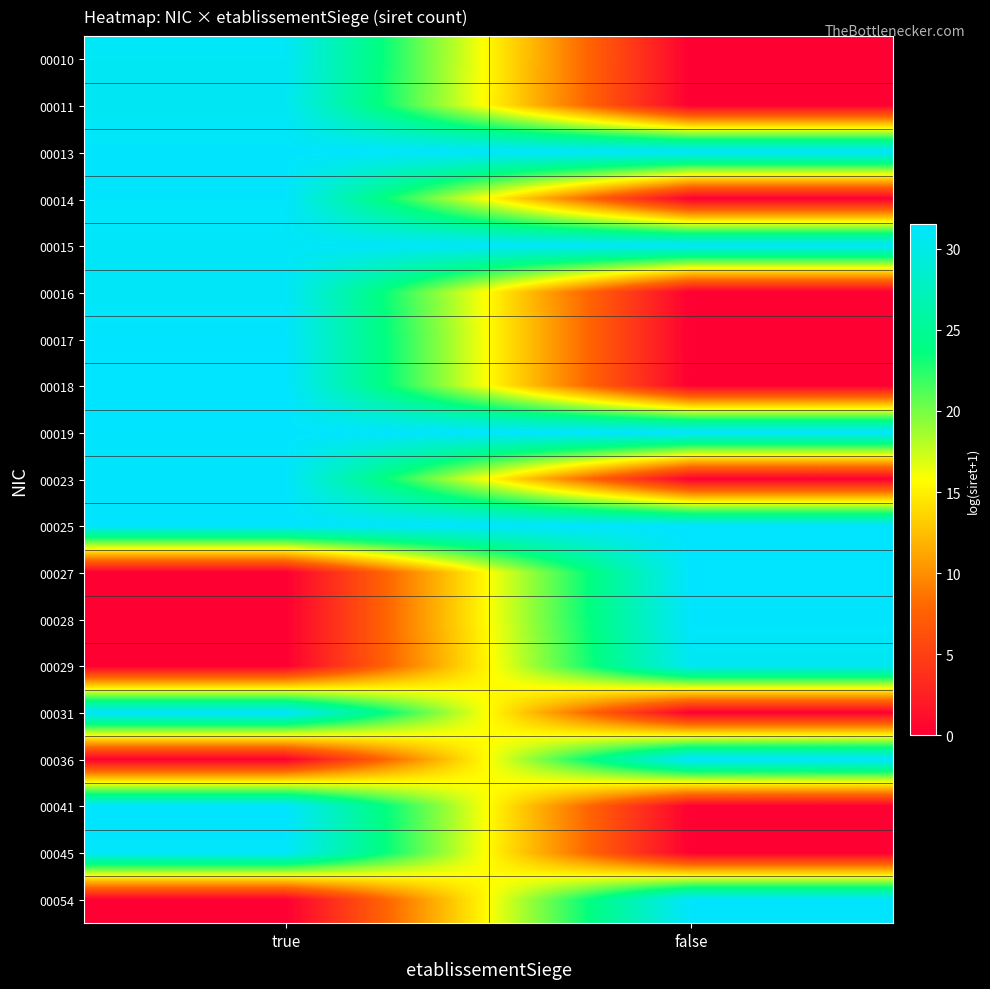

Count the number of data series in this chart.

19